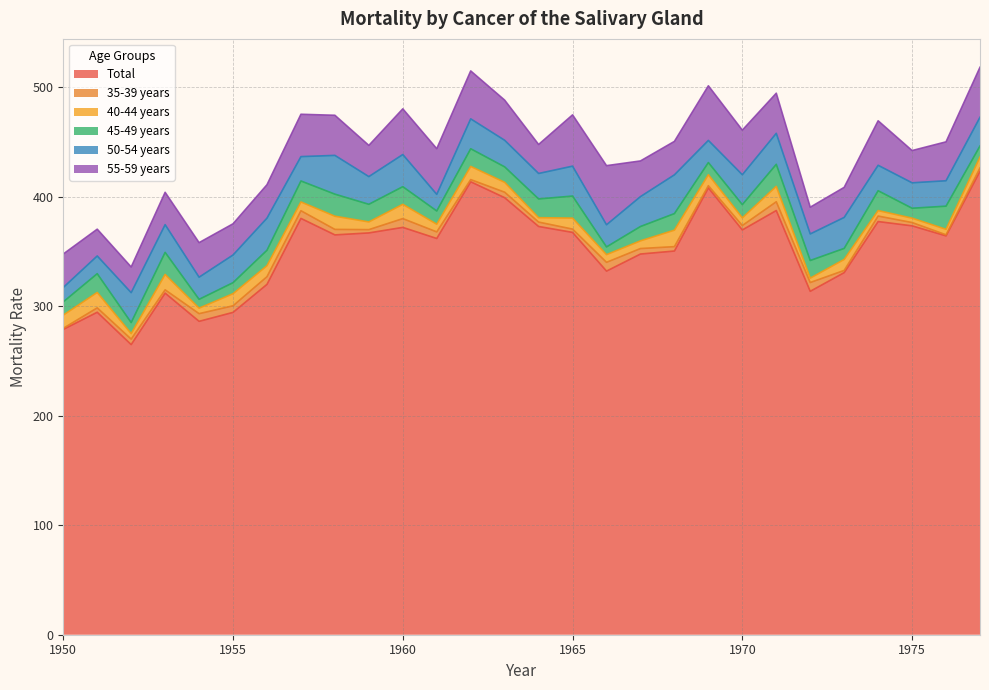

The value of 50-54 years at 1968 is 23.7. True or false?

False